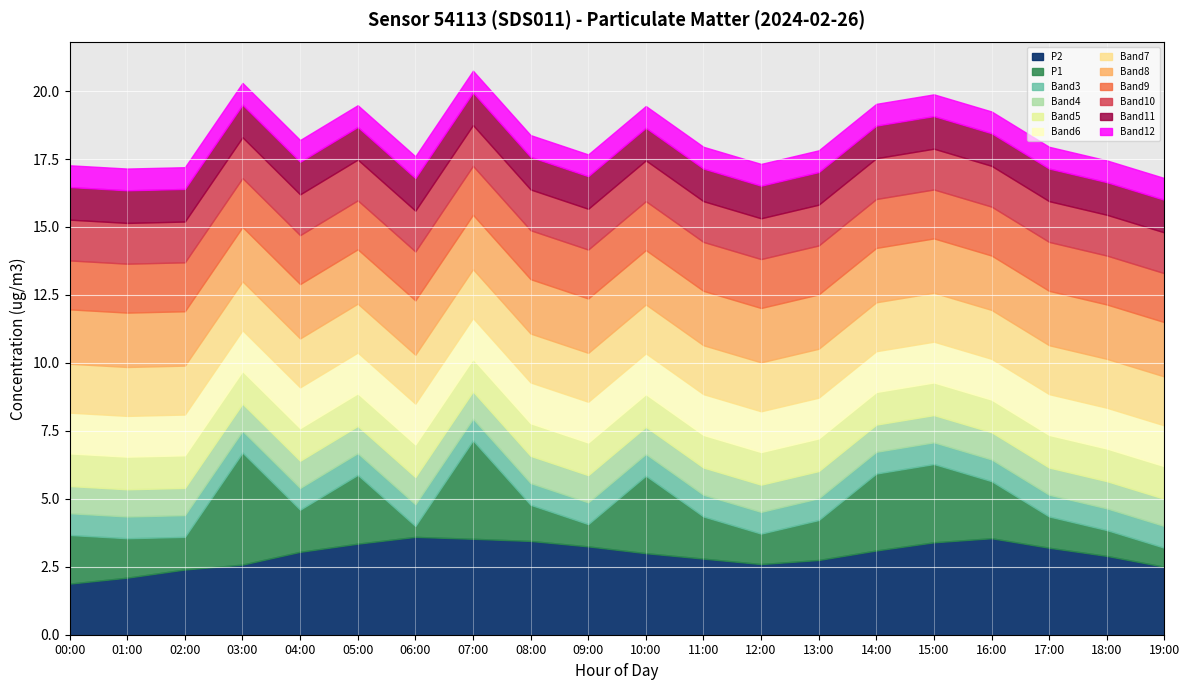

How many interior local valleys does the P1 series have?

5